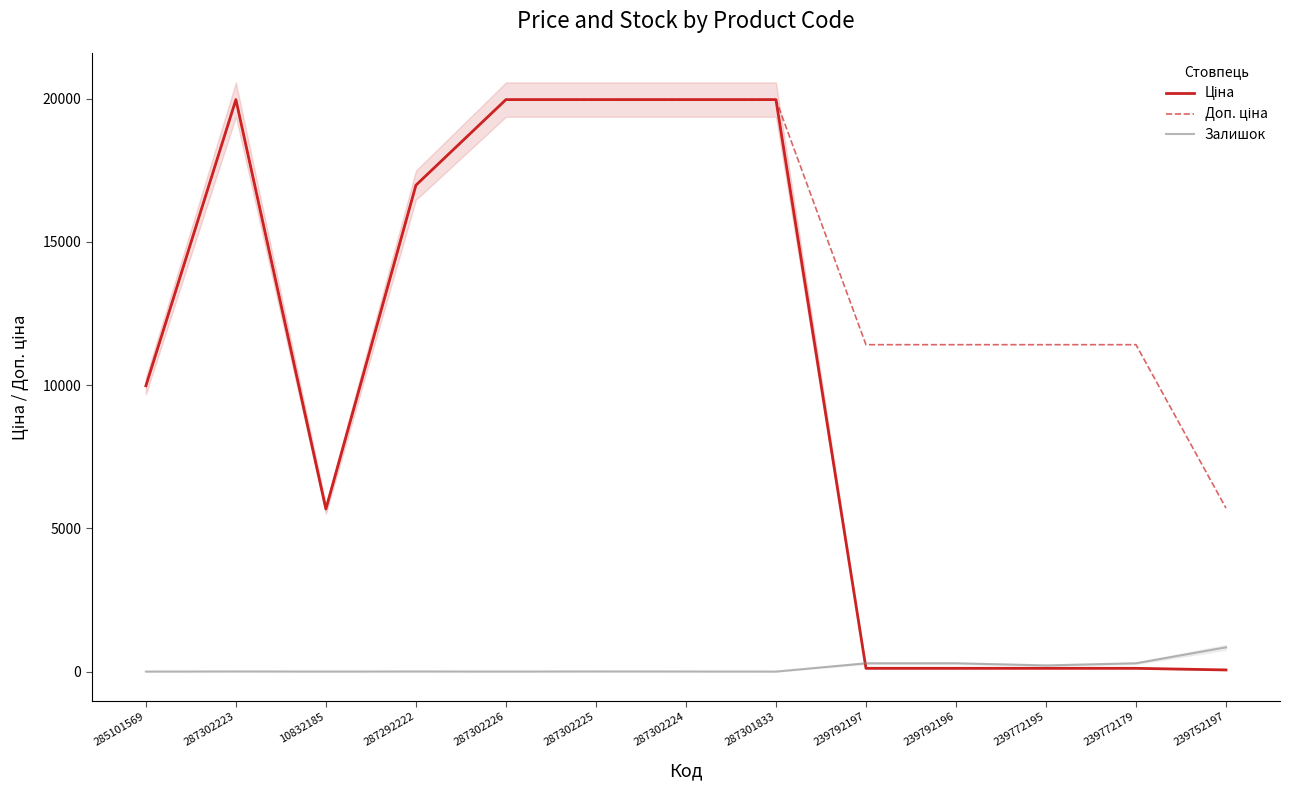

Which series has the largest total across all categories?

Доп. ціна